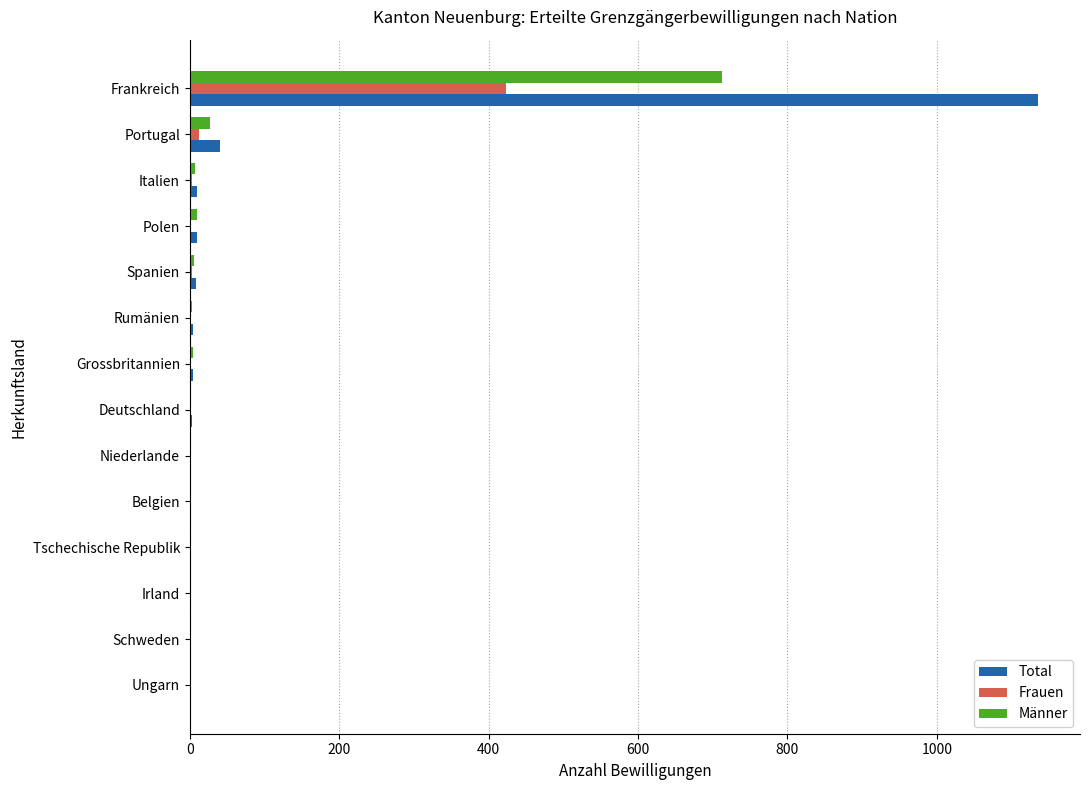

The Frauen series shows 271 at Frankreich. True or false?

False